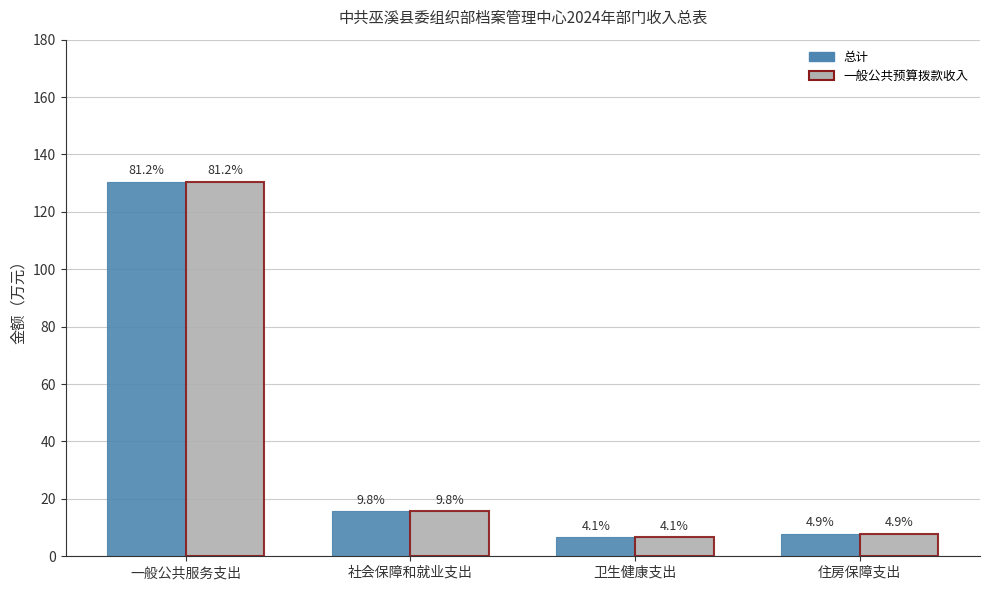

What is the sum of all 总计 values?

160.8